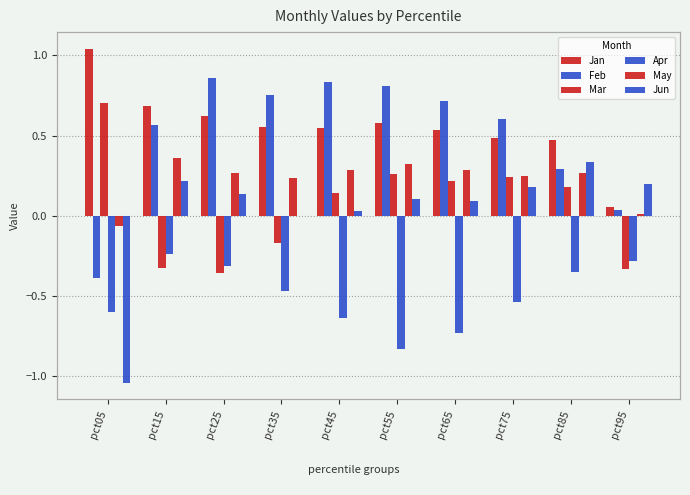

Reading right to left, list all the values displayed in this chart.

Jan: 0.1	0.5	0.5	0.5	0.6	0.5	0.6	0.6	0.7	1.0
Feb: 0.0	0.3	0.6	0.7	0.8	0.8	0.8	0.9	0.6	-0.4
Mar: -0.3	0.2	0.2	0.2	0.3	0.1	-0.2	-0.4	-0.3	0.7
Apr: -0.3	-0.3	-0.5	-0.7	-0.8	-0.6	-0.5	-0.3	-0.2	-0.6
May: 0.0	0.3	0.3	0.3	0.3	0.3	0.2	0.3	0.4	-0.1
Jun: 0.2	0.3	0.2	0.1	0.1	0.0	-0.0	0.1	0.2	-1.0